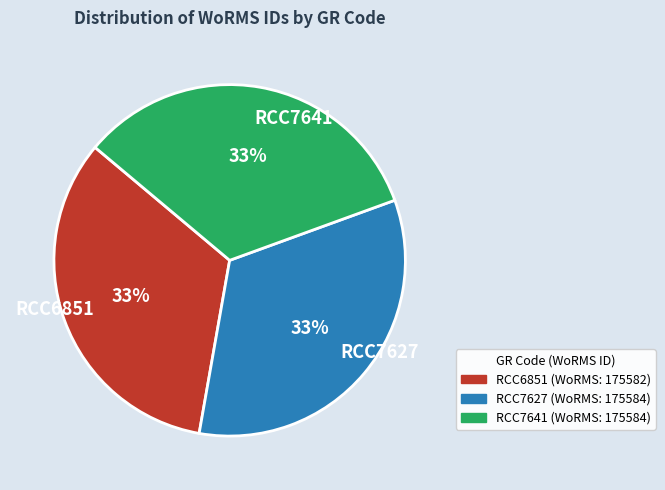

Is the sum of RCC7641 and RCC6851 greater than half?

Yes